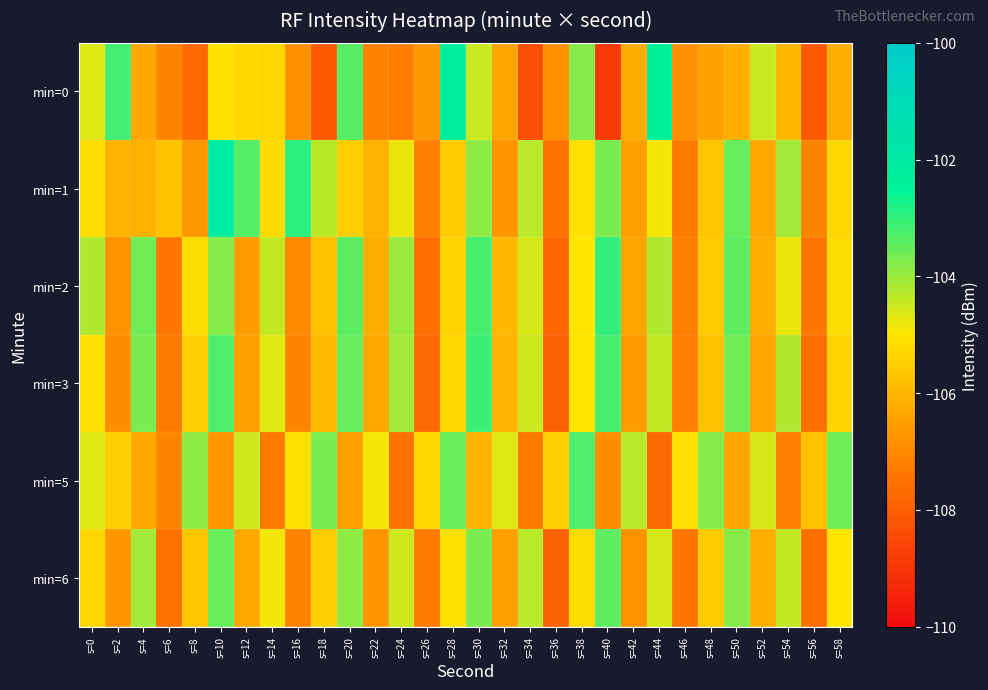

What is the difference between the highest and lowest values at s=38?

1.9